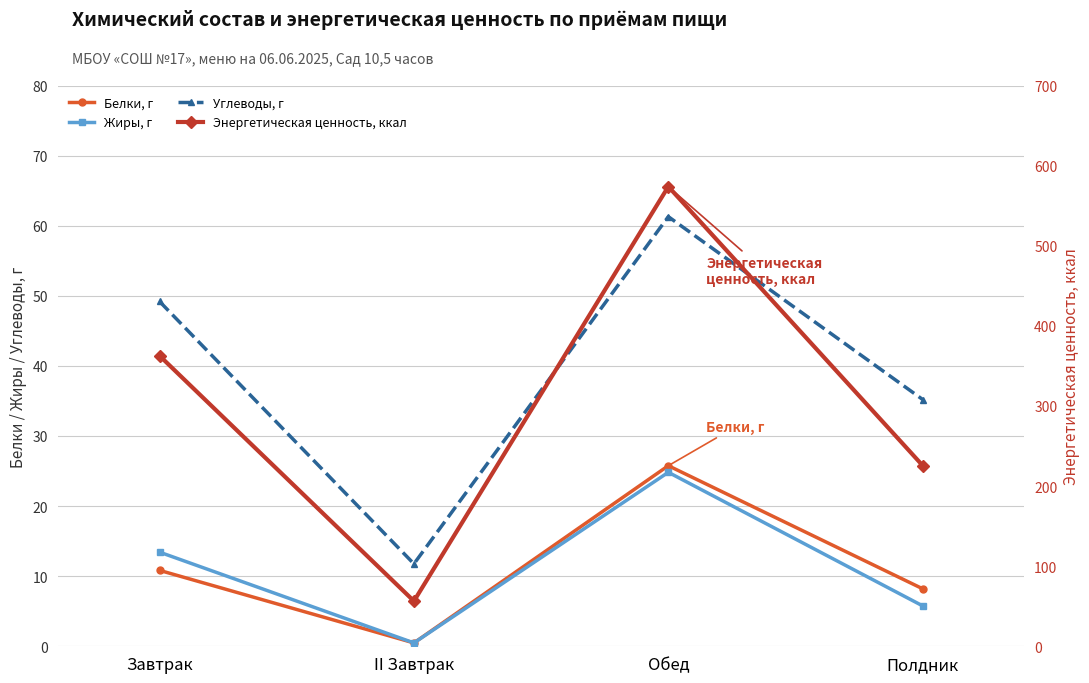

The value of Углеводы, г at II Завтрак is 18.5. True or false?

False